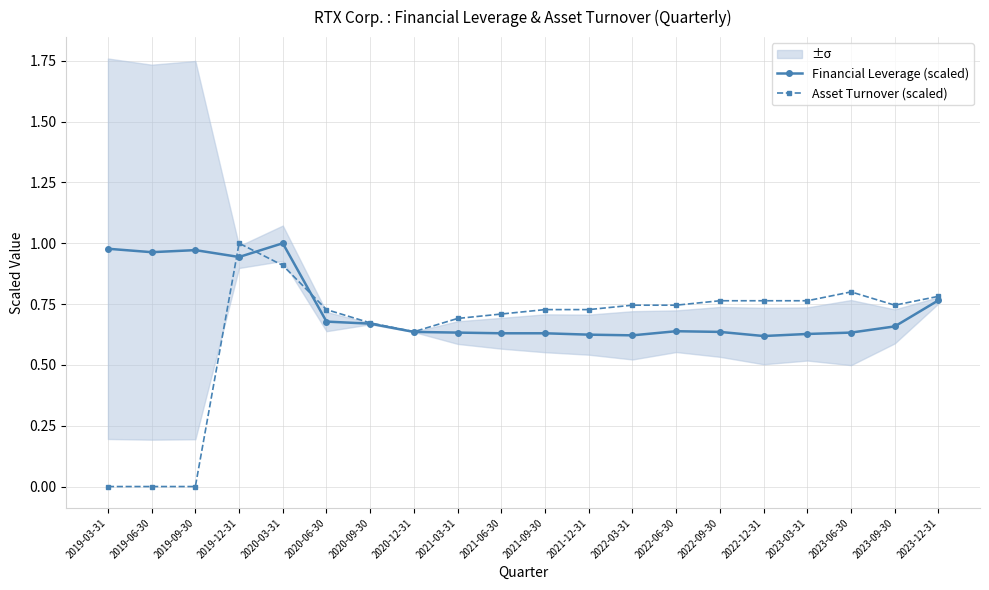

Which series has the largest range (max minus min)?

Asset Turnover (scaled)